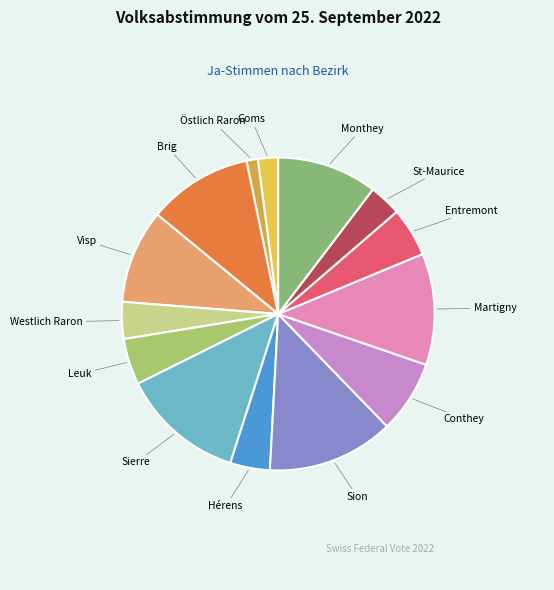

What is the ratio of the value at Visp to the value at Conthey?

1.3